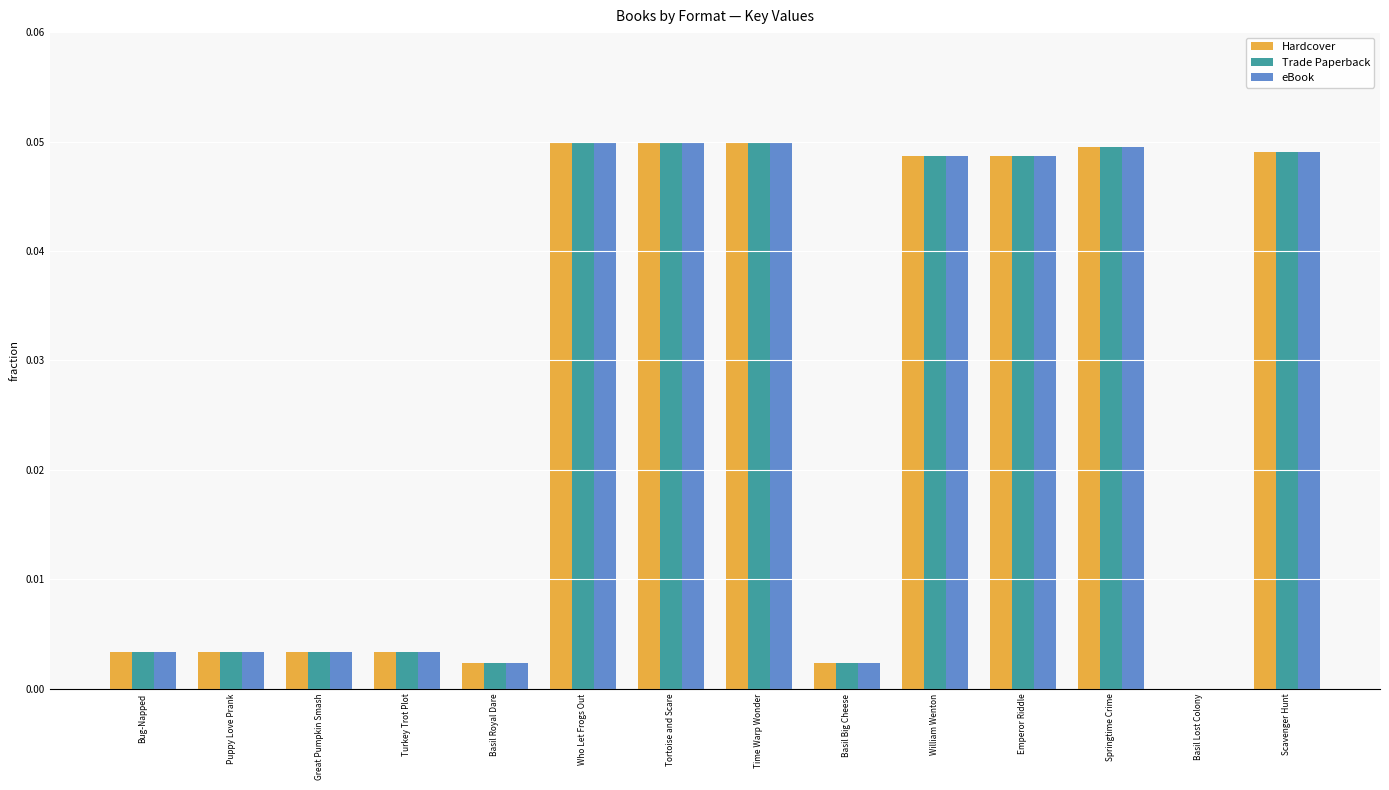

True or false: Hardcover has a value of 0.1 at Emperor Riddle.

False